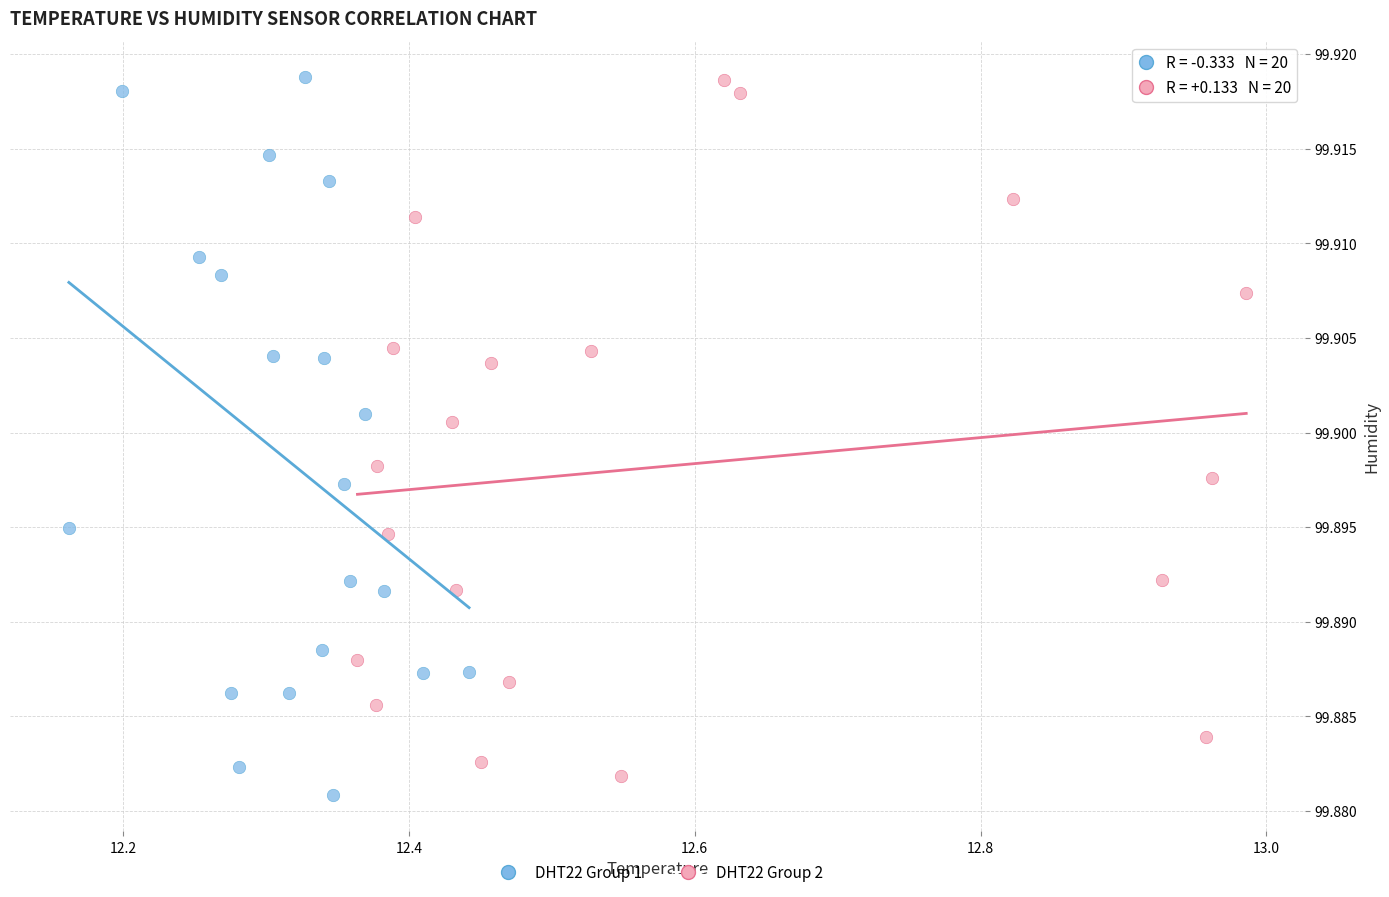

What are all the series names shown in the legend?

DHT22 Group 1, DHT22 Group 2